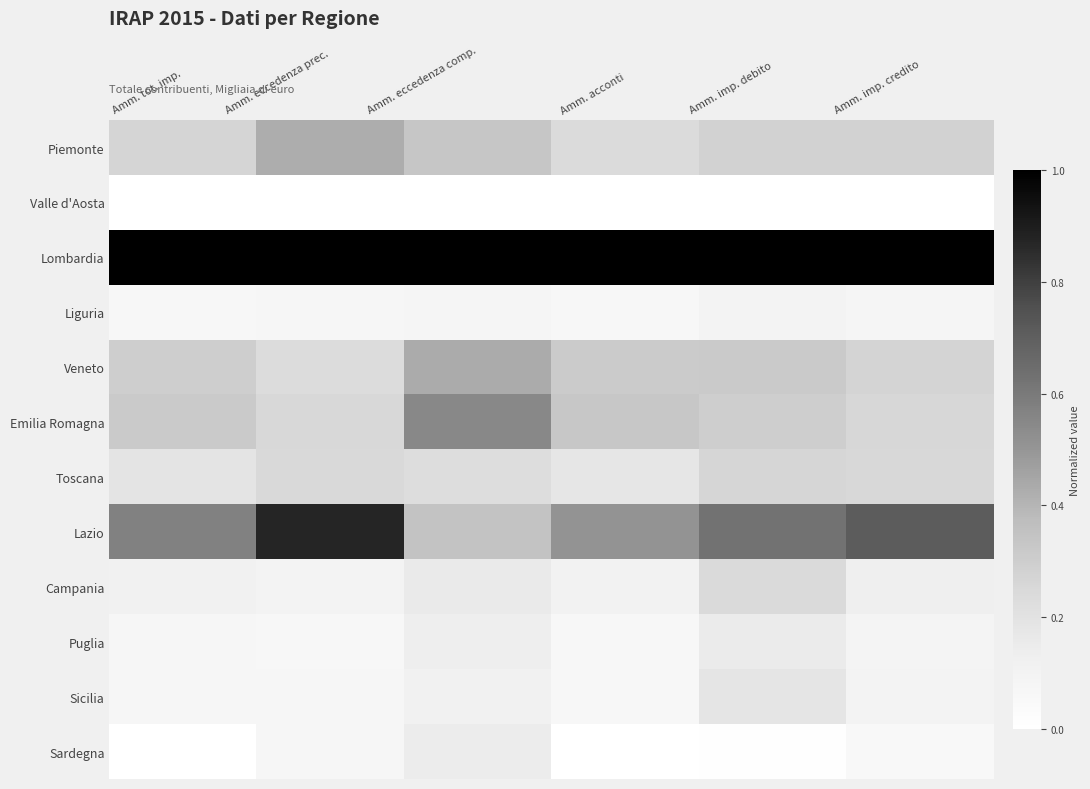

Reading right to left, extract all data points from this chart.

Piemonte: Amm. imp. credito=0.3	Amm. imp. debito=0.3	Amm. acconti=0.2	Amm. eccedenza comp.=0.3	Amm. eccedenza prec.=0.4	Amm. tot. imp.=0.3
Valle d'Aosta: Amm. imp. credito=0.0	Amm. imp. debito=0.0	Amm. acconti=0.0	Amm. eccedenza comp.=0.0	Amm. eccedenza prec.=0.0	Amm. tot. imp.=0.0
Lombardia: Amm. imp. credito=1.0	Amm. imp. debito=1.0	Amm. acconti=1.0	Amm. eccedenza comp.=1.0	Amm. eccedenza prec.=1.0	Amm. tot. imp.=1.0
Liguria: Amm. imp. credito=0.1	Amm. imp. debito=0.1	Amm. acconti=0.1	Amm. eccedenza comp.=0.1	Amm. eccedenza prec.=0.1	Amm. tot. imp.=0.1
Veneto: Amm. imp. credito=0.3	Amm. imp. debito=0.3	Amm. acconti=0.3	Amm. eccedenza comp.=0.4	Amm. eccedenza prec.=0.2	Amm. tot. imp.=0.3
Emilia Romagna: Amm. imp. credito=0.3	Amm. imp. debito=0.3	Amm. acconti=0.3	Amm. eccedenza comp.=0.5	Amm. eccedenza prec.=0.3	Amm. tot. imp.=0.3
Toscana: Amm. imp. credito=0.3	Amm. imp. debito=0.3	Amm. acconti=0.2	Amm. eccedenza comp.=0.2	Amm. eccedenza prec.=0.2	Amm. tot. imp.=0.2
Lazio: Amm. imp. credito=0.7	Amm. imp. debito=0.6	Amm. acconti=0.5	Amm. eccedenza comp.=0.3	Amm. eccedenza prec.=0.9	Amm. tot. imp.=0.6
Campania: Amm. imp. credito=0.1	Amm. imp. debito=0.2	Amm. acconti=0.1	Amm. eccedenza comp.=0.2	Amm. eccedenza prec.=0.1	Amm. tot. imp.=0.1
Puglia: Amm. imp. credito=0.1	Amm. imp. debito=0.1	Amm. acconti=0.1	Amm. eccedenza comp.=0.1	Amm. eccedenza prec.=0.1	Amm. tot. imp.=0.1
Sicilia: Amm. imp. credito=0.1	Amm. imp. debito=0.2	Amm. acconti=0.1	Amm. eccedenza comp.=0.1	Amm. eccedenza prec.=0.1	Amm. tot. imp.=0.1
Sardegna: Amm. imp. credito=0.1	Amm. imp. debito=0.0	Amm. acconti=0.0	Amm. eccedenza comp.=0.1	Amm. eccedenza prec.=0.1	Amm. tot. imp.=0.0